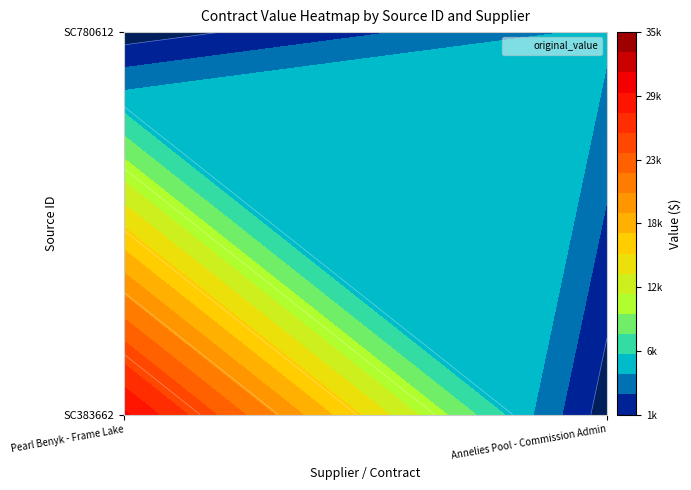

True or false: SC780612 has a value of 2409 at Annelies Pool.

False